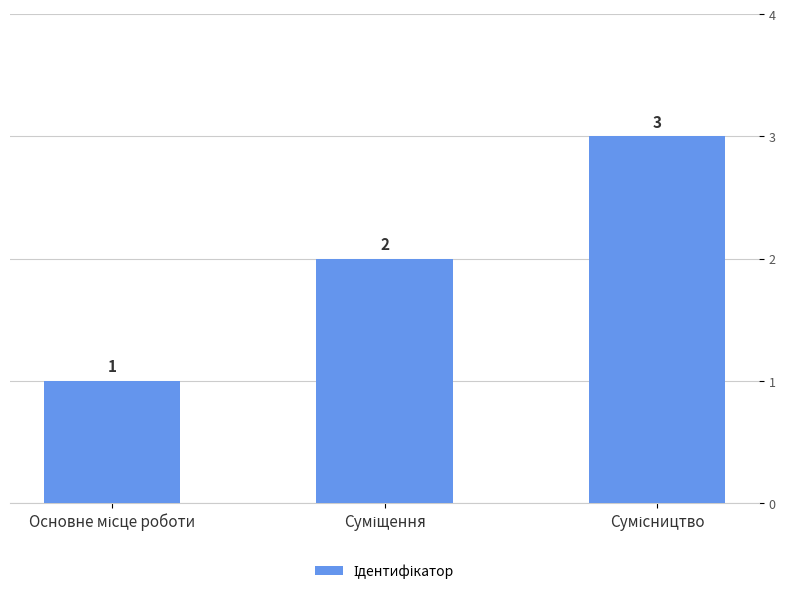

How many data points does each series have?

3